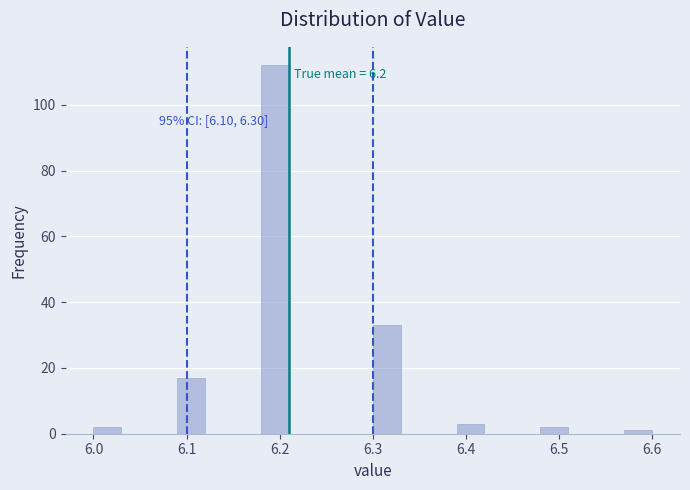

Read against the x-axis, roughly where is the centre of the tallest bar?

6.20